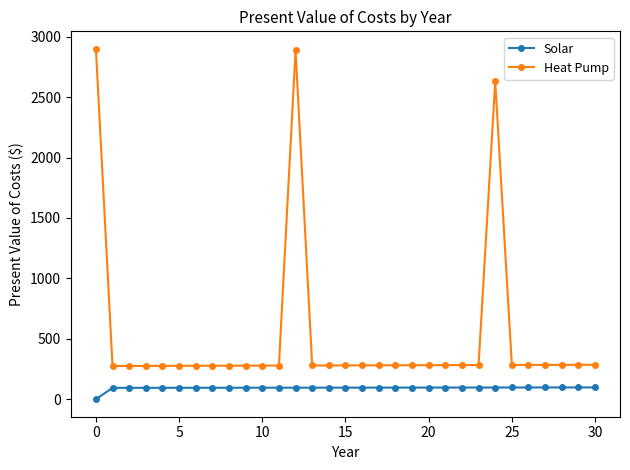

What is the maximum value shown in the chart?

2900.0